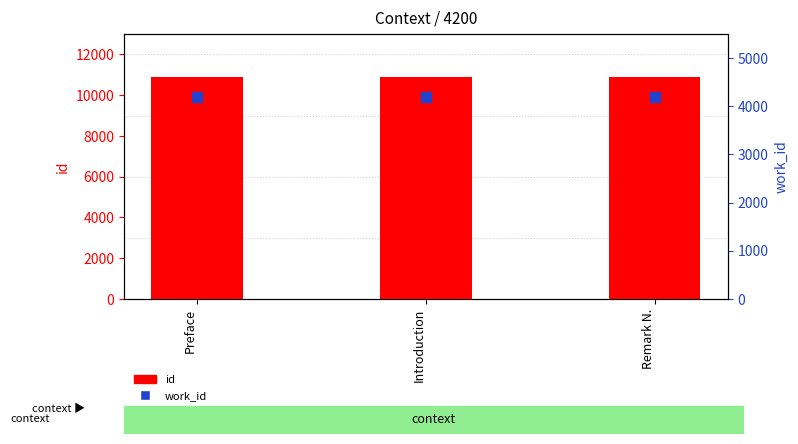

At how many categories does at least one series exceed 10429?

3